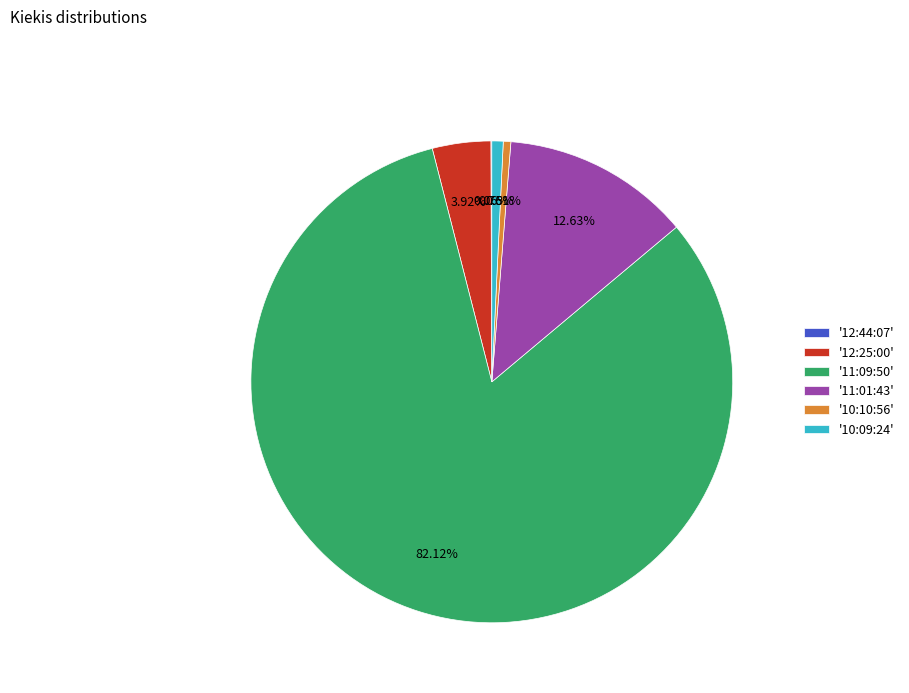

Between '10:09:24' and '11:09:50', which is larger?

'11:09:50'